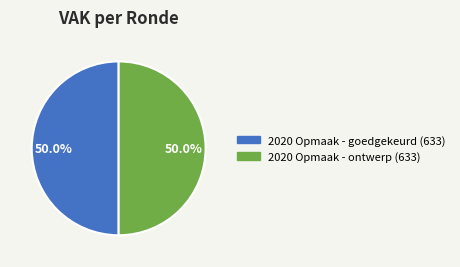

Count the number of slices in the pie.

2